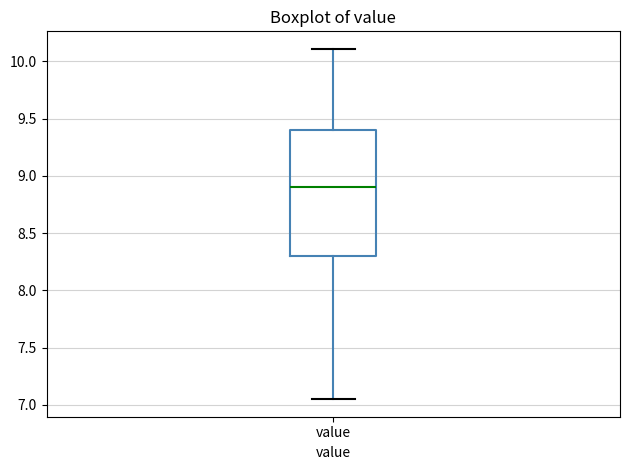

Transcribe this box plot: give where the median line is, the range the box spans, and where the two whiskers end, as read against the y-axis. The values are not printed on the chart, so give them approximately, as read against the axis.

median 8.90, box 8.30 to 9.40, whiskers 7.05 to 10.10